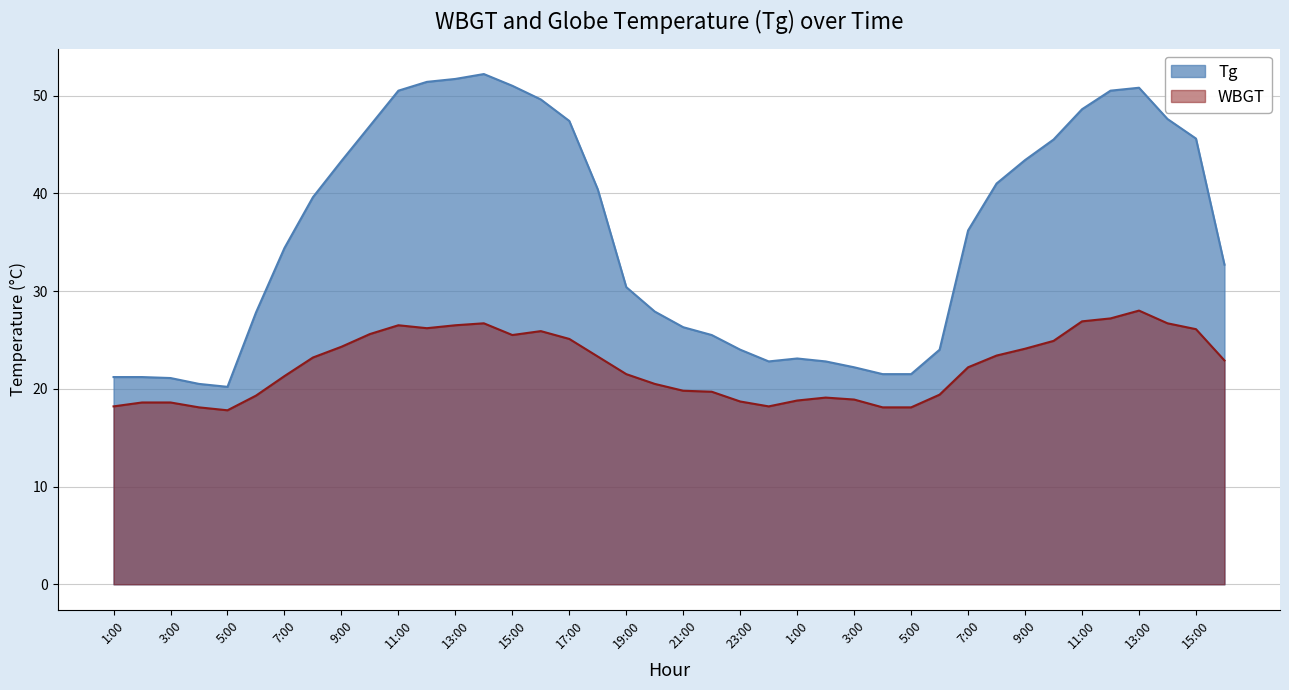

Does the chart have visible grid lines?

Yes